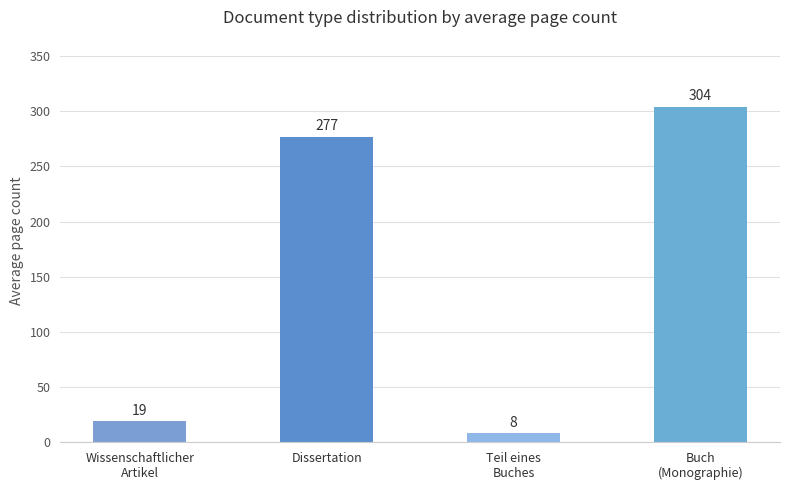

The chart shows a value of 304.2 at Buch
(Monographie). True or false?

True